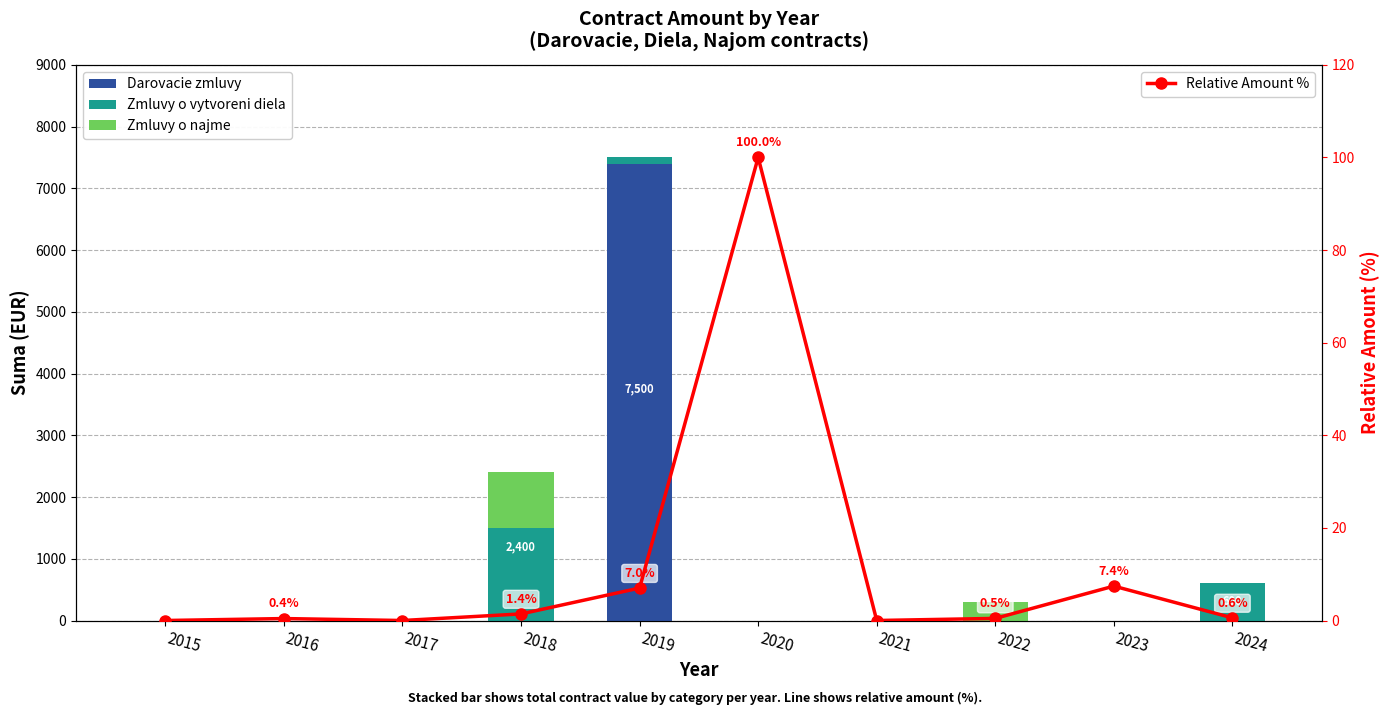

Between 2021 and 2015, which is larger?

2021